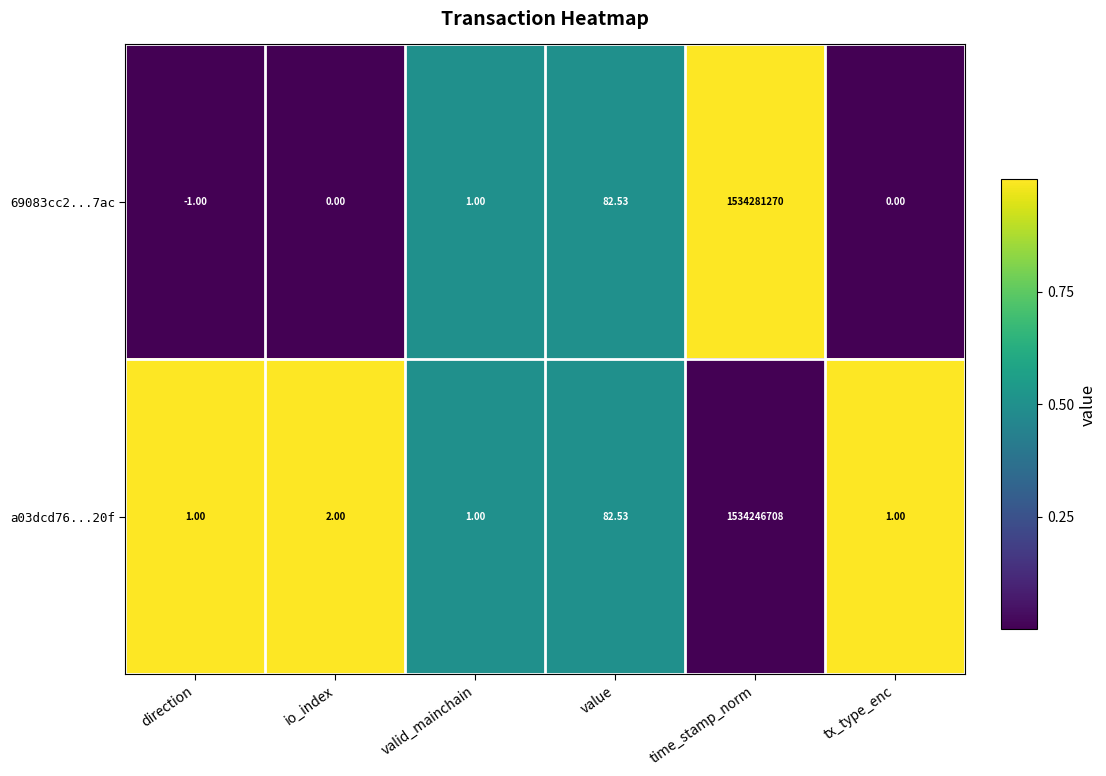

List the series in order of their overall mean, lowest first.

a03dcd76...20f, 69083cc2...7ac